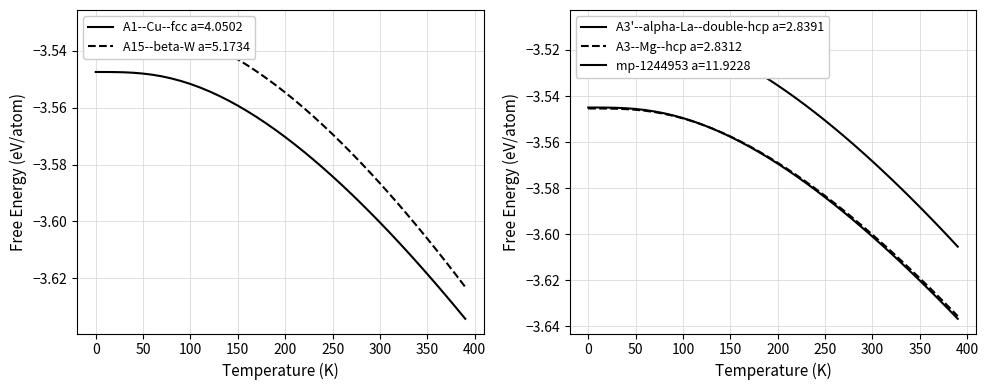

True or false: A15--beta-W a=5.1734 and mp-1244953 a=11.9228 cross at least once.

False